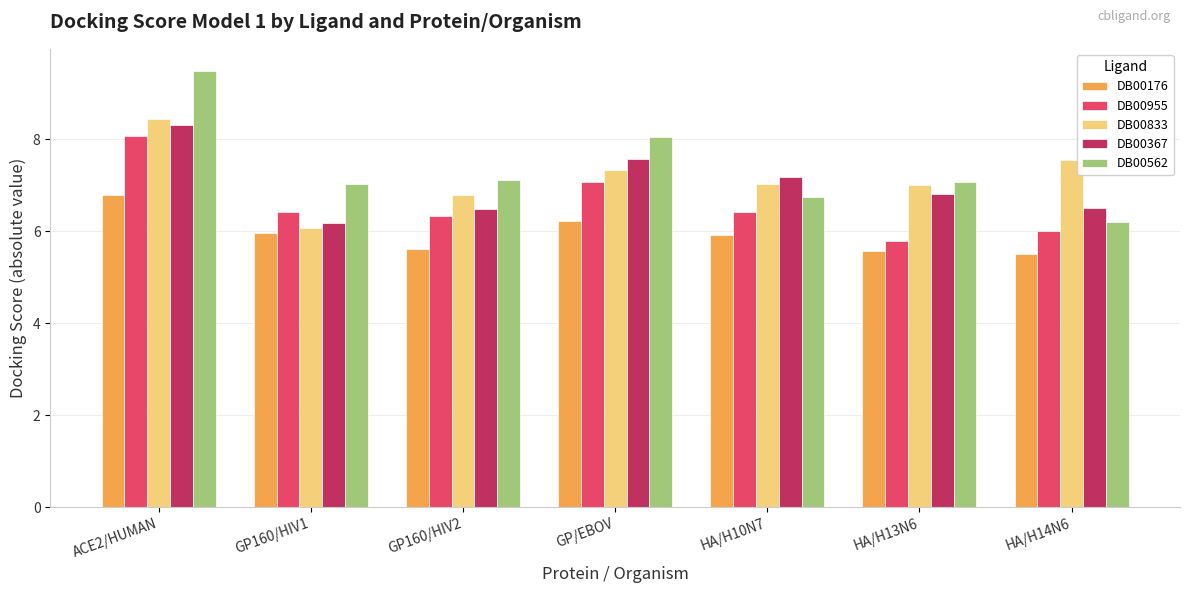

What is the spread (max minus min) of values at GP160/HIV1?

1.1